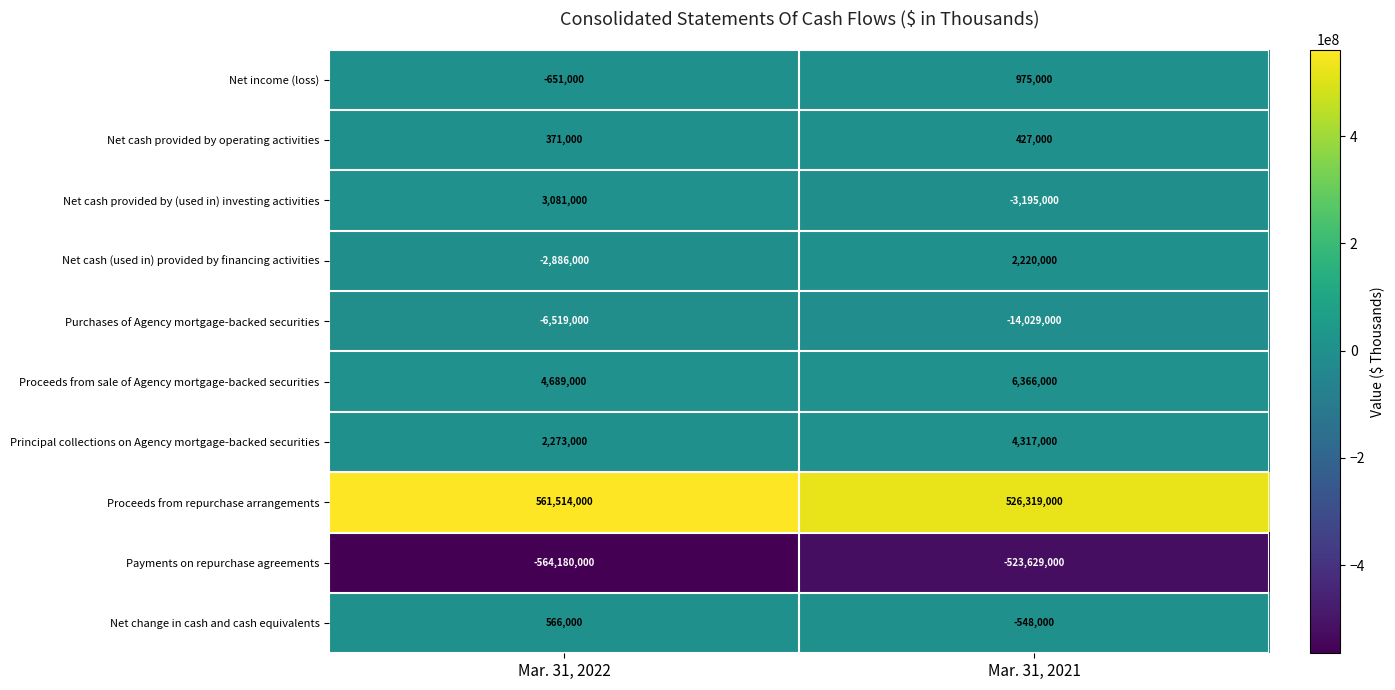

At which category is the sum across all series the highest?

Mar. 31, 2021